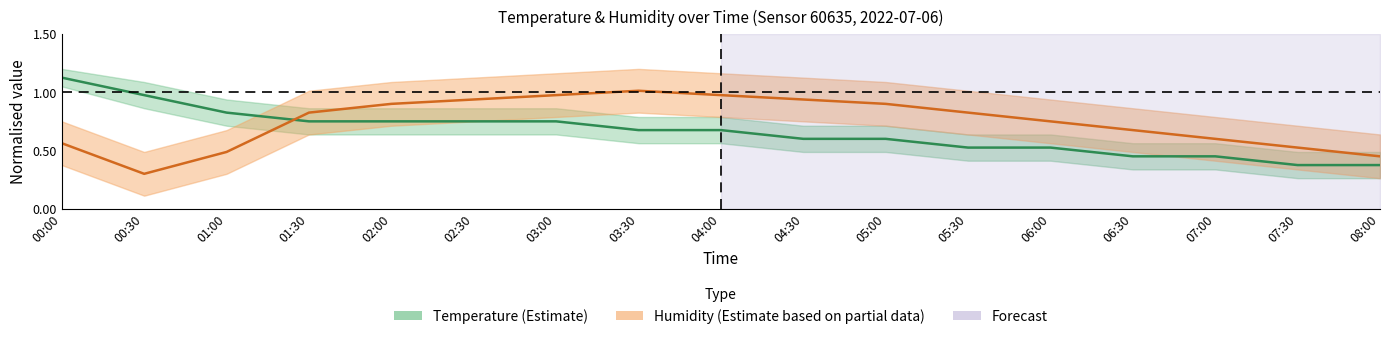

Reading right to left, list all the values displayed in this chart.

Temperature: 08:00=0.4	07:30=0.4	07:00=0.4	06:30=0.4	06:00=0.5	05:30=0.5	05:00=0.6	04:30=0.6	04:00=0.7	03:30=0.7	03:00=0.8	02:30=0.8	02:00=0.8	01:30=0.8	01:00=0.8	00:30=1.0	00:00=1.1
Humidity: 08:00=0.5	07:30=0.5	07:00=0.6	06:30=0.7	06:00=0.8	05:30=0.8	05:00=0.9	04:30=0.9	04:00=1.0	03:30=1.0	03:00=1.0	02:30=0.9	02:00=0.9	01:30=0.8	01:00=0.5	00:30=0.3	00:00=0.6